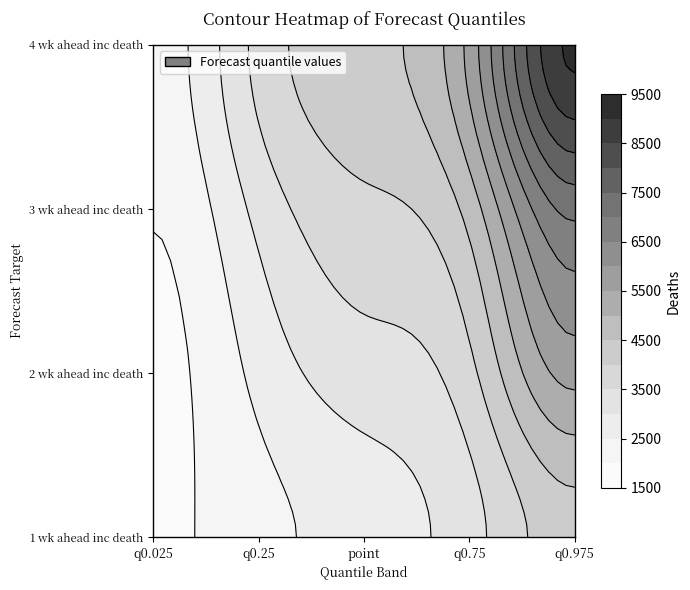

What is the sum of the 3 wk ahead inc death values at 4 and 2?

11045